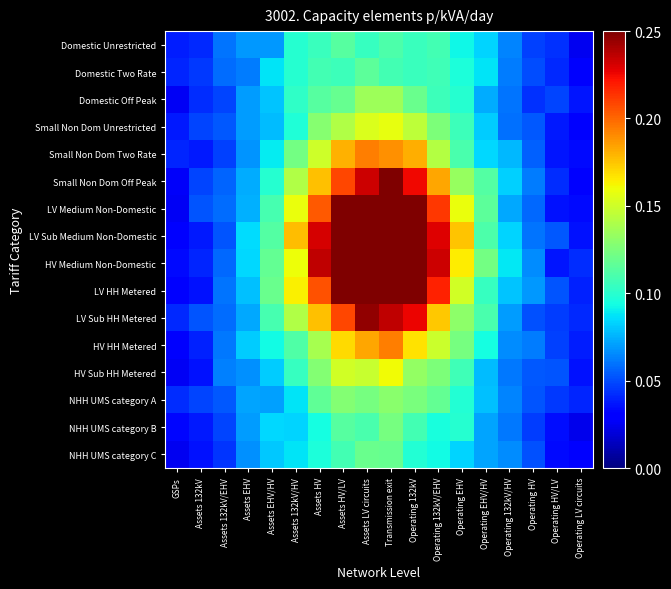

At how many categories does at least one series exceed 0?

18